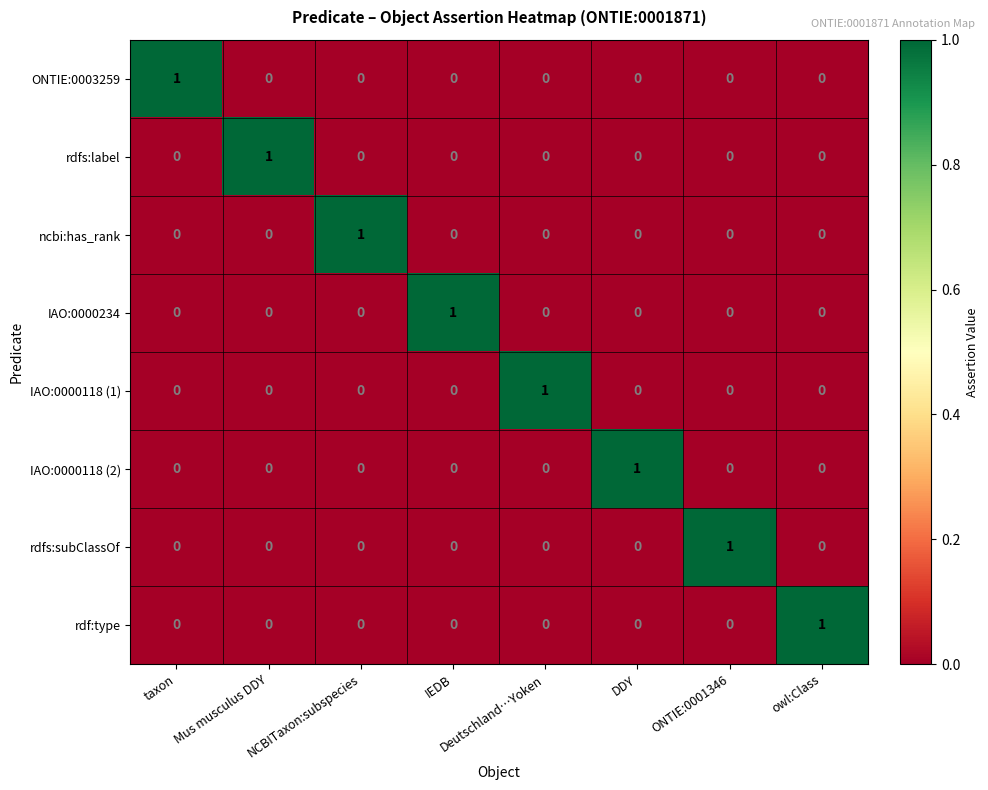

Is it true that rdf:type equals 0 at Mus musculus DDY?

True